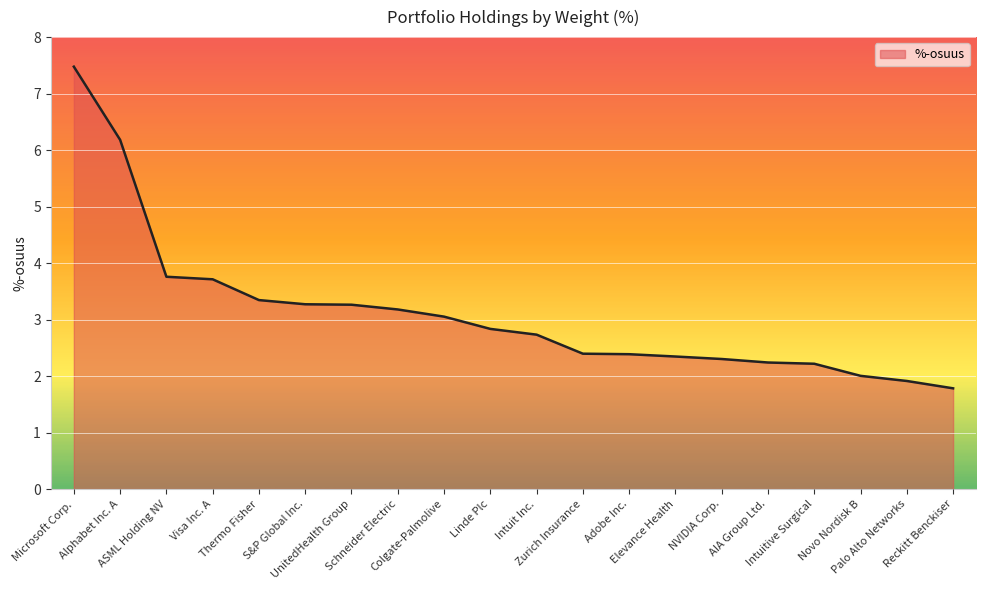

Reading left to right, list all the values displayed in this chart.

Microsoft Corp.=7.5	Alphabet Inc. A=6.2	ASML Holding NV=3.8	Visa Inc. A=3.7	Thermo Fisher=3.3	S&P Global Inc.=3.3	UnitedHealth Group=3.3	Schneider Electric=3.2	Colgate-Palmolive=3.1	Linde Plc=2.8	Intuit Inc.=2.7	Zurich Insurance=2.4	Adobe Inc.=2.4	Elevance Health=2.3	NVIDIA Corp.=2.3	AIA Group Ltd.=2.2	Intuitive Surgical=2.2	Novo Nordisk B=2.0	Palo Alto Networks=1.9	Reckitt Benckiser=1.8